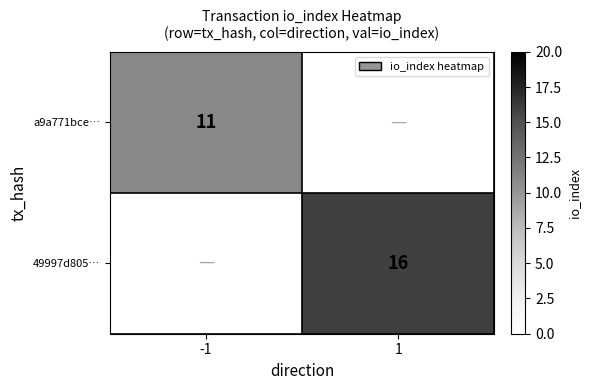

Is it true that 49997d805… equals 9 at 1?

False